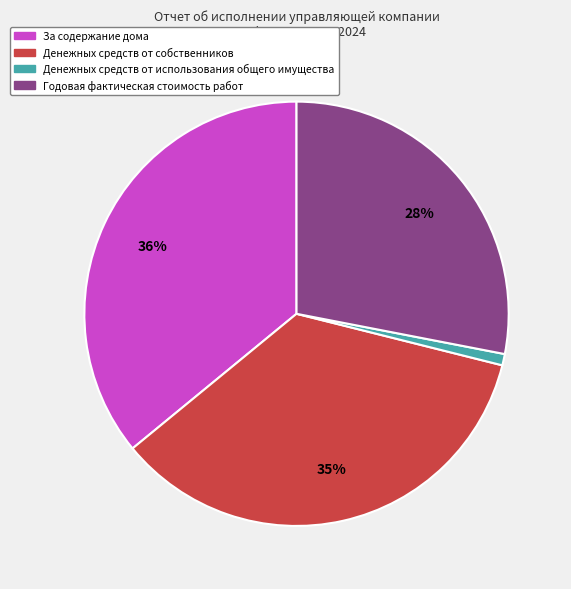

Does any single category account for the majority?

No